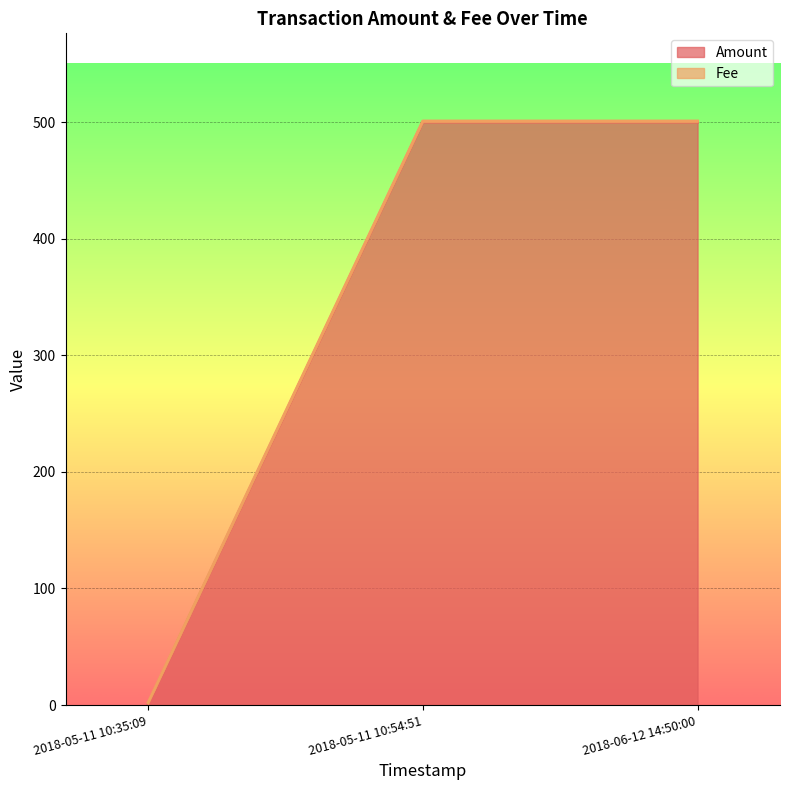

Is it true that Amount equals 500 at 2018-06-12 14:50:00?

True